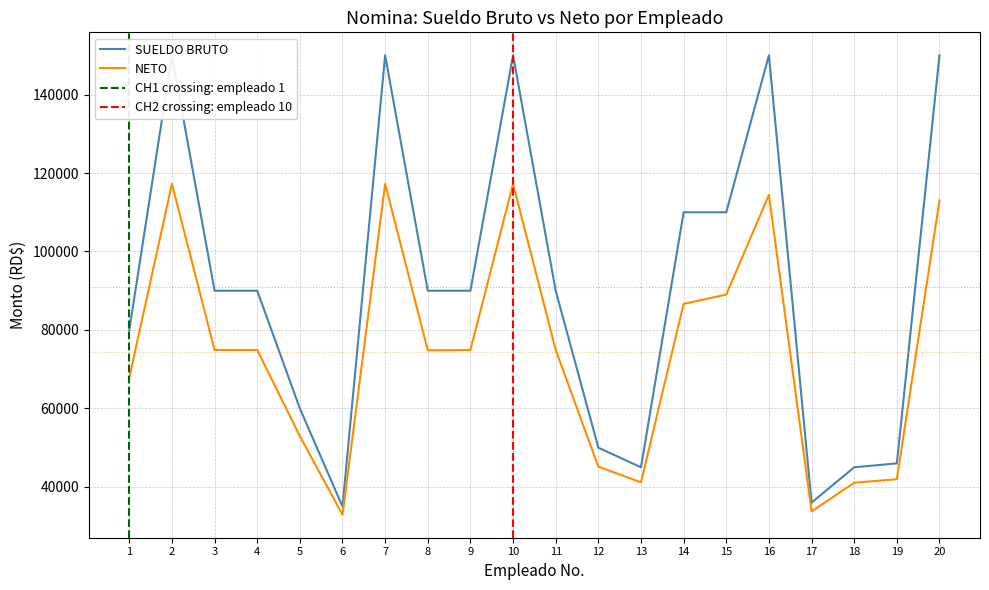

What is the value of the SUELDO BRUTO point at the 5th from the left?

60000.0